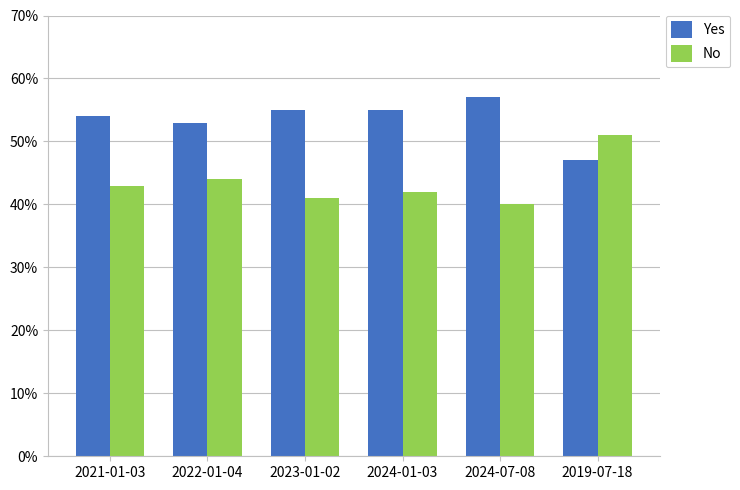

What is the value of the Yes bar at the 3rd from the left?

0.6